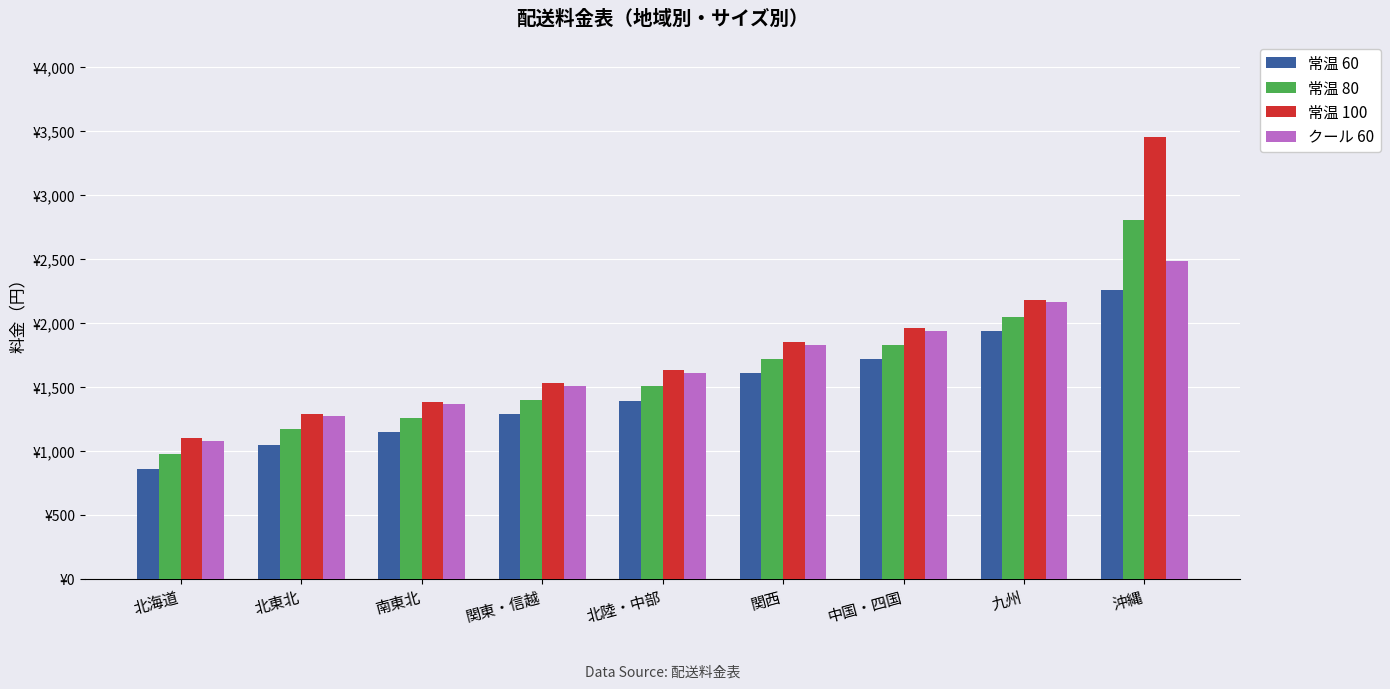

What are all the series names shown in the legend?

常温 60, 常温 80, 常温 100, クール 60